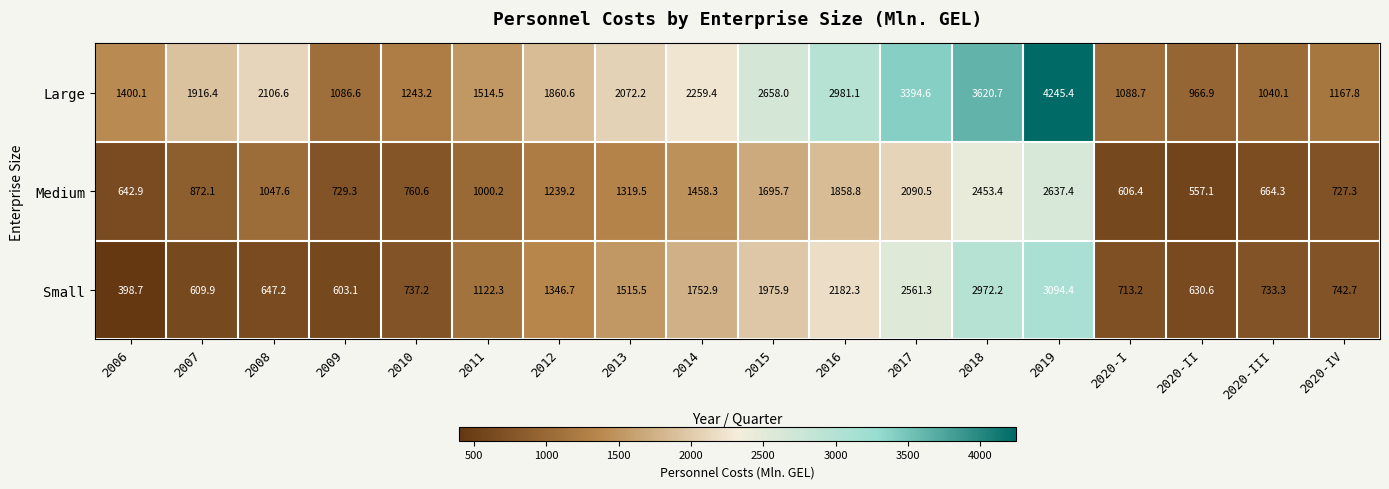

What is the average value of the Large series?

2034.6